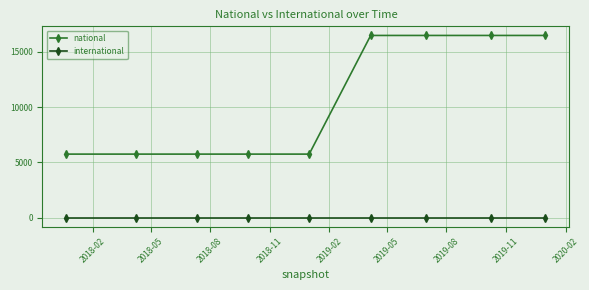

What is the difference between the maximum and minimum values in the national series?

10733